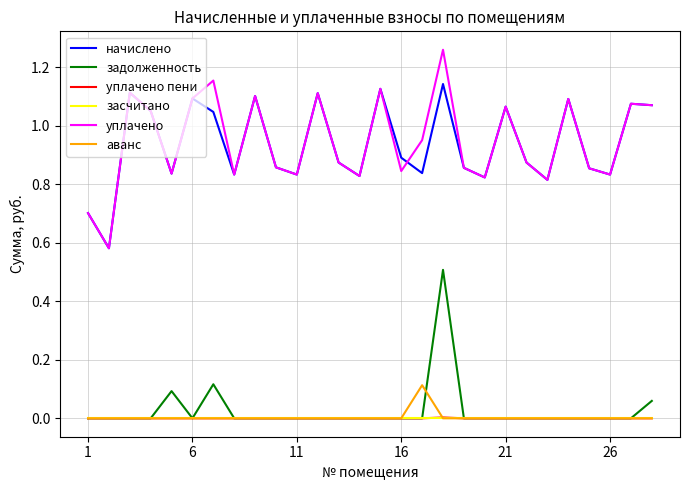

What is the maximum value for задолженность?

0.5